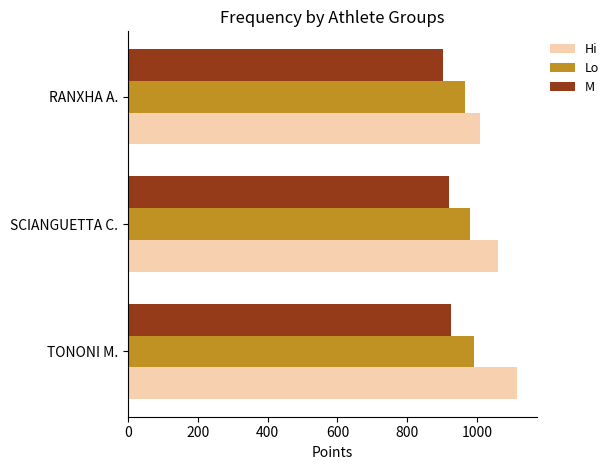

Which series has the largest range (max minus min)?

Hi